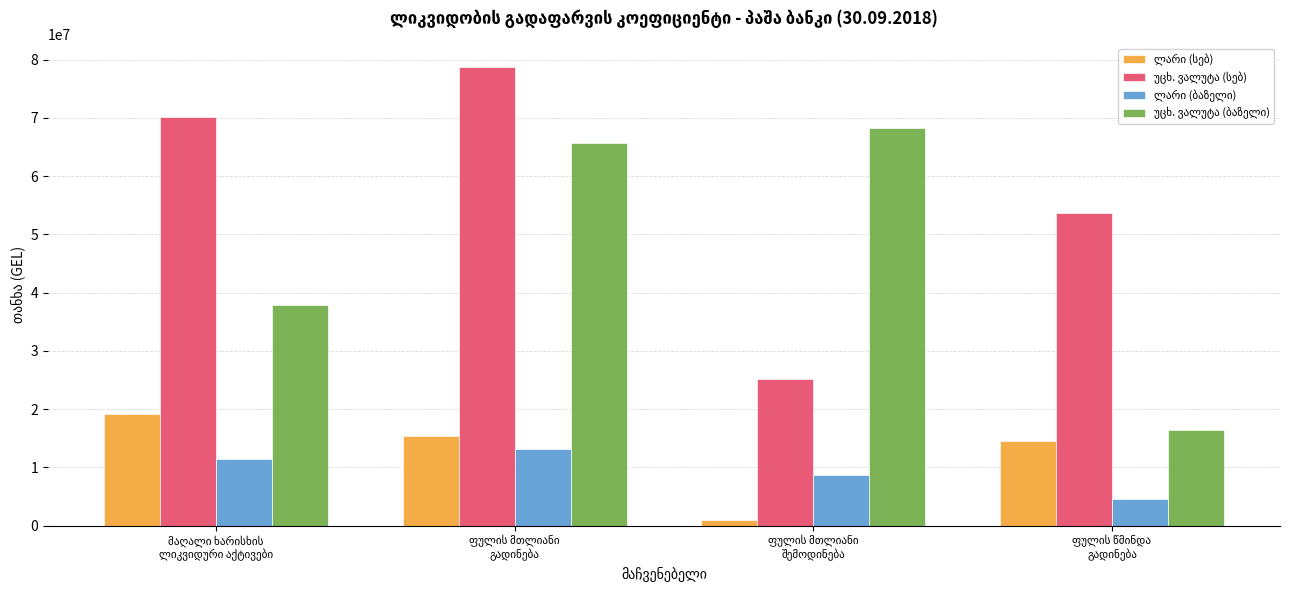

Is the value of ლარი (ბაზელი) at ფულის მთლიანი
შემოდინება greater than the value of ლარი (სებ) at ფულის მთლიანი
შემოდინება?

Yes